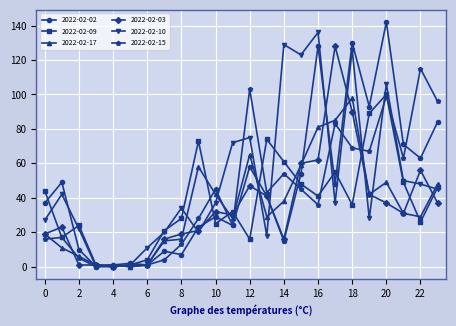

How many positive values does the 2022-02-17 series have?

23